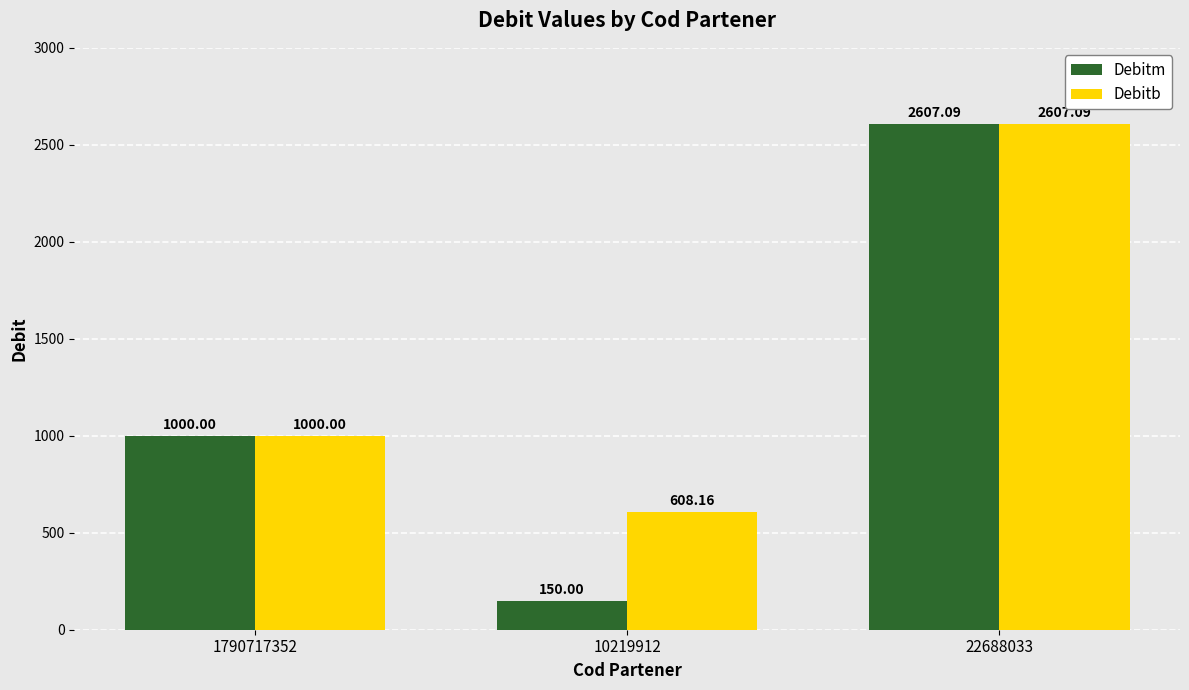

Rank the series at 10219912 from lowest to highest value.

Debitm, Debitb